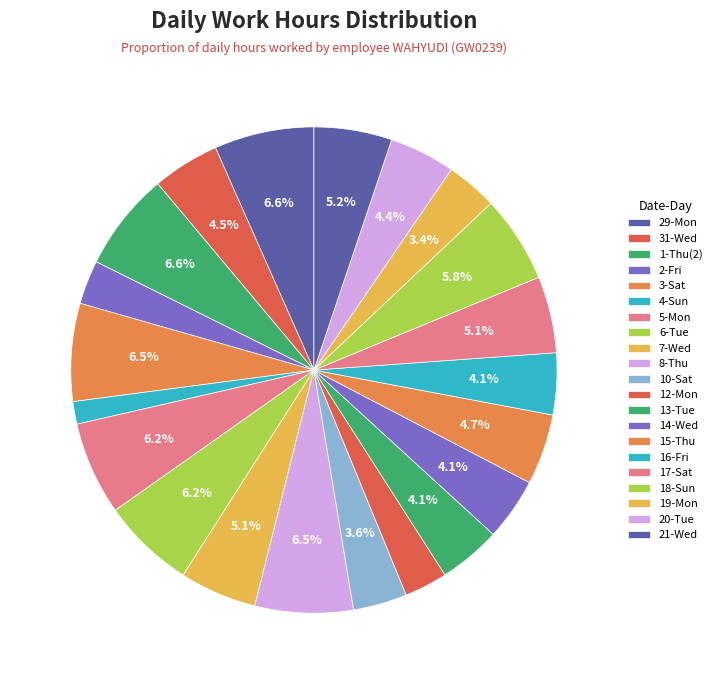

How many slices are in this pie chart?

21